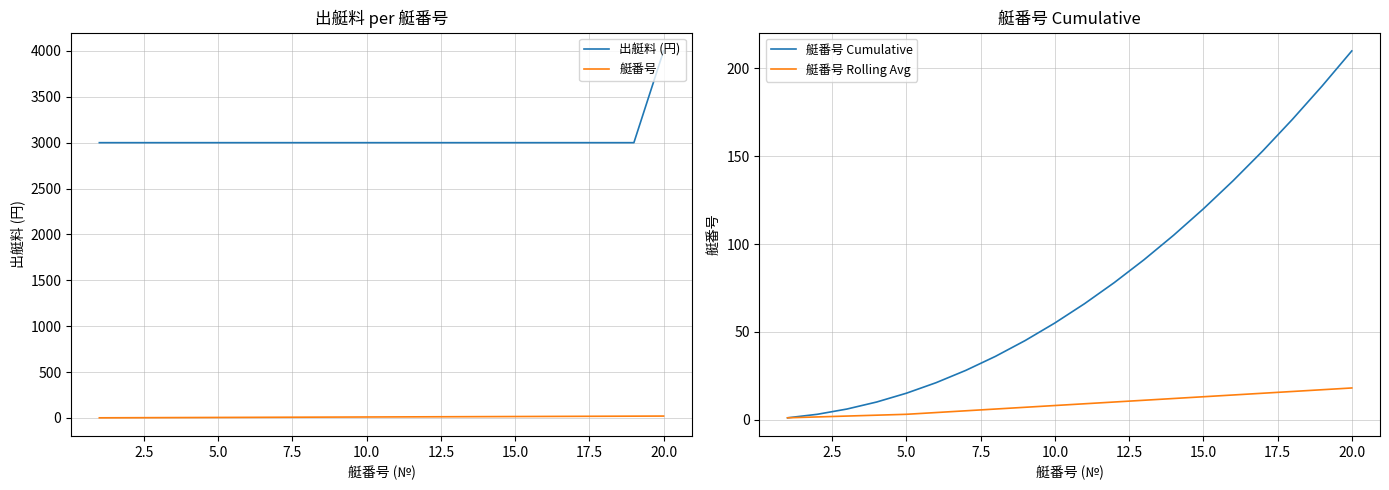

Reading right to left, list all the values displayed in this chart.

出艇料 (円): 4000.0	3000.0	3000.0	3000.0	3000.0	3000.0	3000.0	3000.0	3000.0	3000.0	3000.0	3000.0	3000.0	3000.0	3000.0	3000.0	3000.0	3000.0	3000.0	3000.0
艇番号: 20.0	19.0	18.0	17.0	16.0	15.0	14.0	13.0	12.0	11.0	10.0	9.0	8.0	7.0	6.0	5.0	4.0	3.0	2.0	1.0
艇番号 Cumulative: 210.0	190.0	171.0	153.0	136.0	120.0	105.0	91.0	78.0	66.0	55.0	45.0	36.0	28.0	21.0	15.0	10.0	6.0	3.0	1.0
艇番号 Rolling Avg: 18.0	17.0	16.0	15.0	14.0	13.0	12.0	11.0	10.0	9.0	8.0	7.0	6.0	5.0	4.0	3.0	2.5	2.0	1.5	1.0